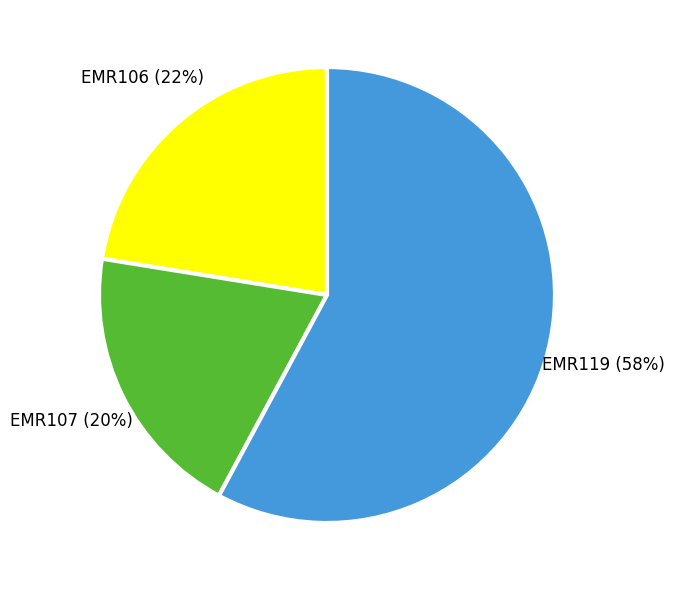

To the nearest percent, what portion does EMR119 represent?

58%